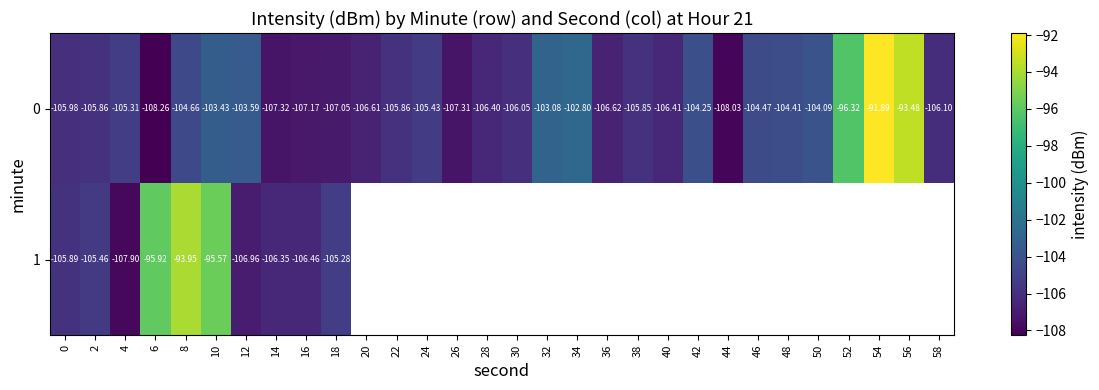

What is the sum of all row_0 values?

-3134.1